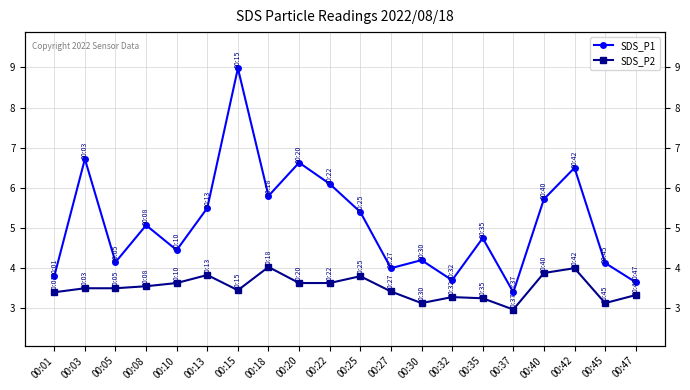

Reading right to left, transcribe all the data shown in this chart.

SDS_P1: 3.6	4.1	6.5	5.7	3.4	4.8	3.7	4.2	4.0	5.4	6.1	6.6	5.8	9.0	5.5	4.5	5.1	4.2	6.7	3.8
SDS_P2: 3.3	3.1	4.0	3.9	3.0	3.2	3.3	3.1	3.4	3.8	3.6	3.6	4.0	3.5	3.8	3.6	3.5	3.5	3.5	3.4